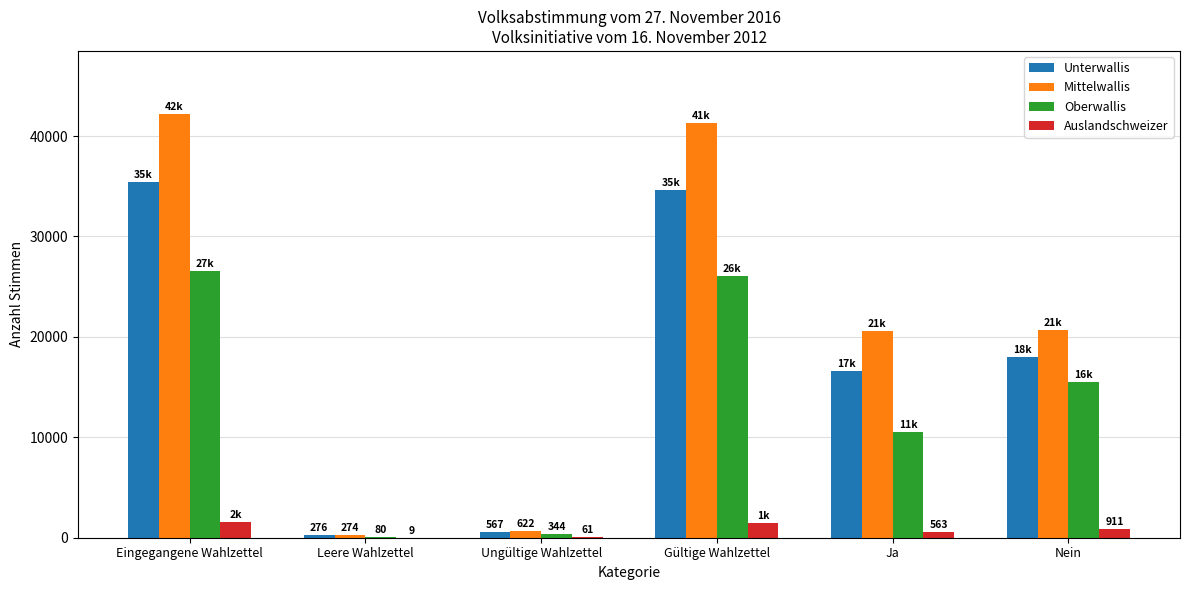

Which series changed the most between Ungültige Wahlzettel and Ja?

Mittelwallis